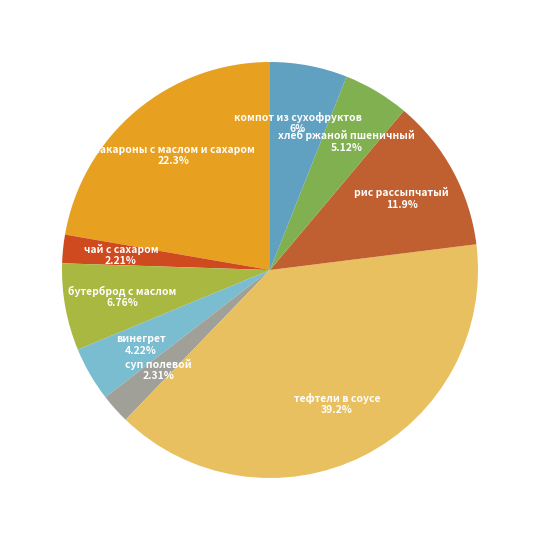

To the nearest percent, what percentage of the pie is бутерброд с маслом?

7%